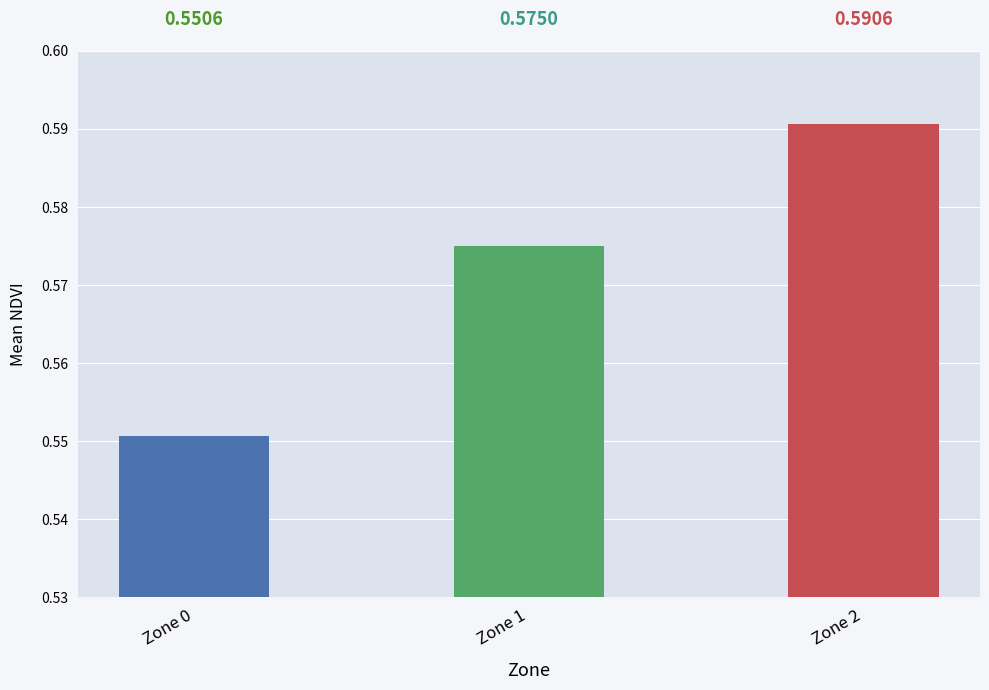

How many bars are there in total?

3